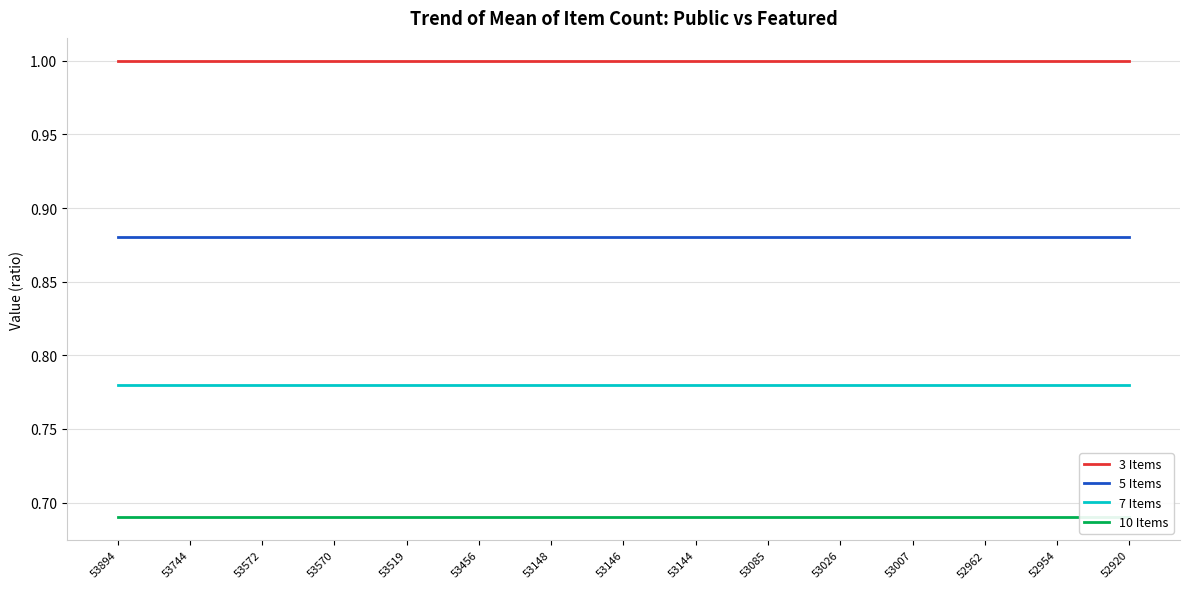

True or false: 3 Items has more than 0 points higher than both neighbors.

False